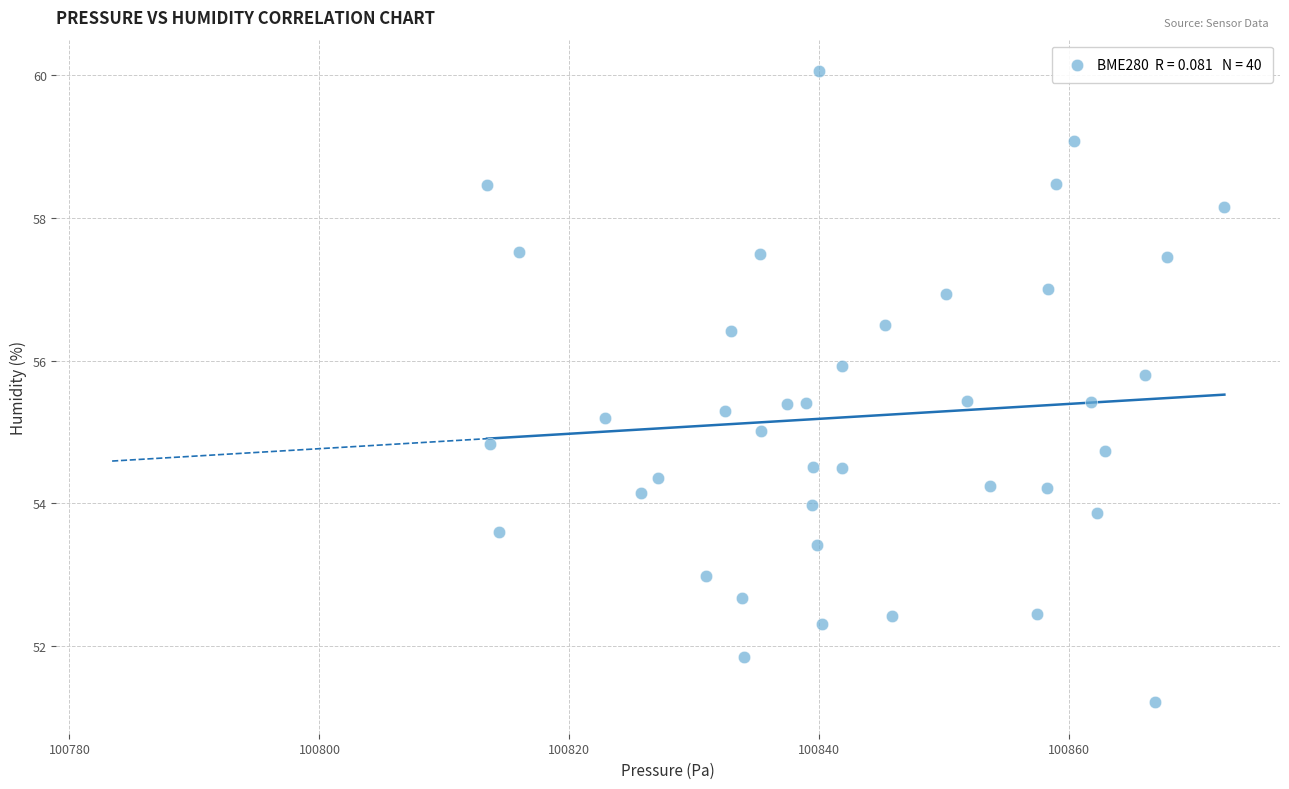

What is the range of X values (max minus min)?

59.0